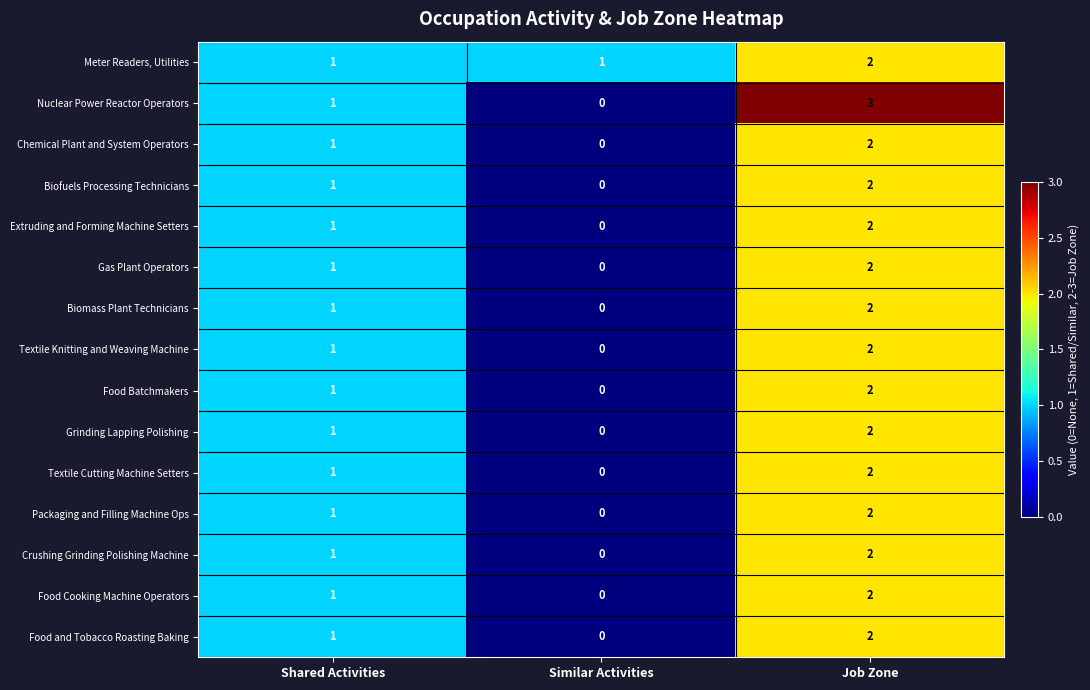

Count the Grinding Lapping Polishing values in the range 0 to 2.

3